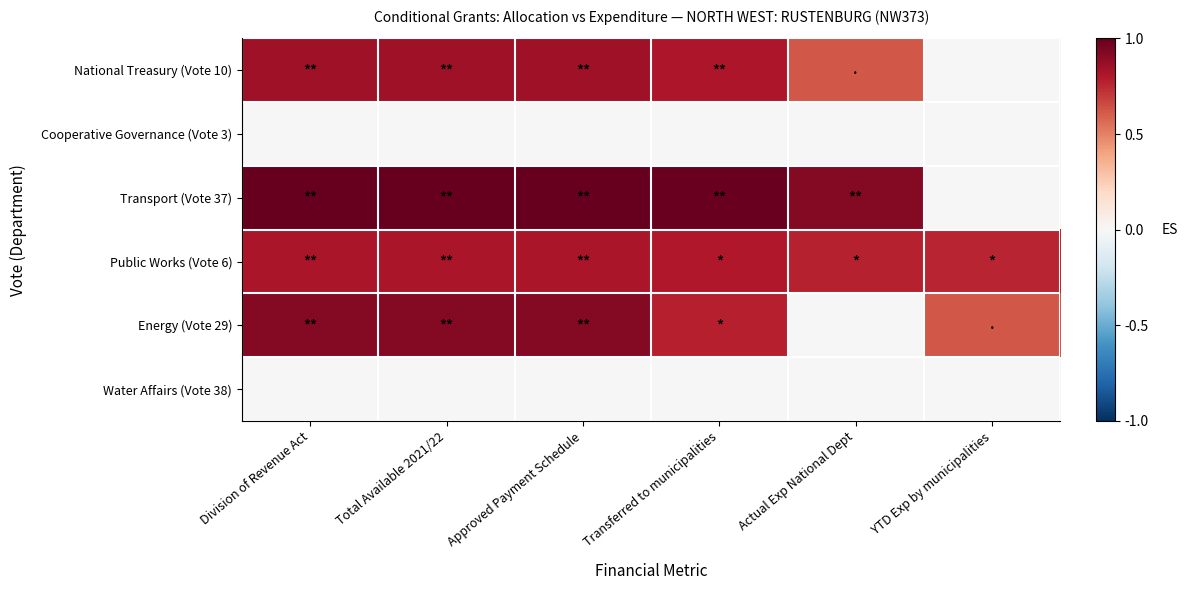

Which series has the largest range (max minus min)?

Transport (Vote 37)